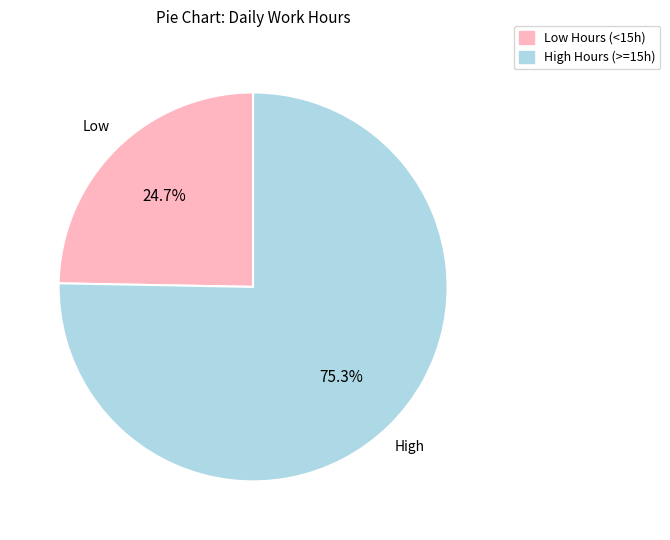

Is there a majority slice in this chart?

Yes